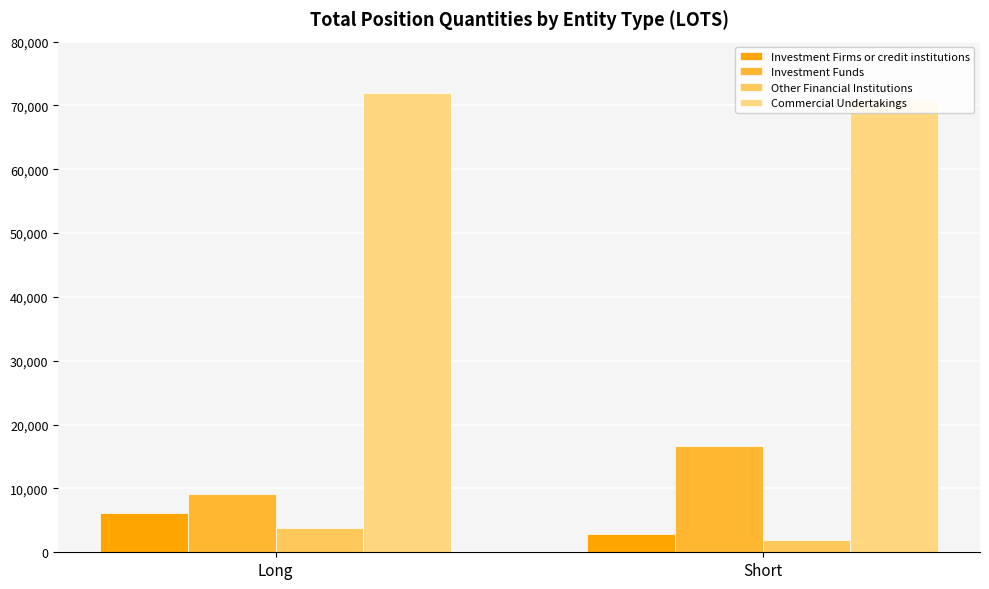

At how many categories does at least one series exceed 25723?

2